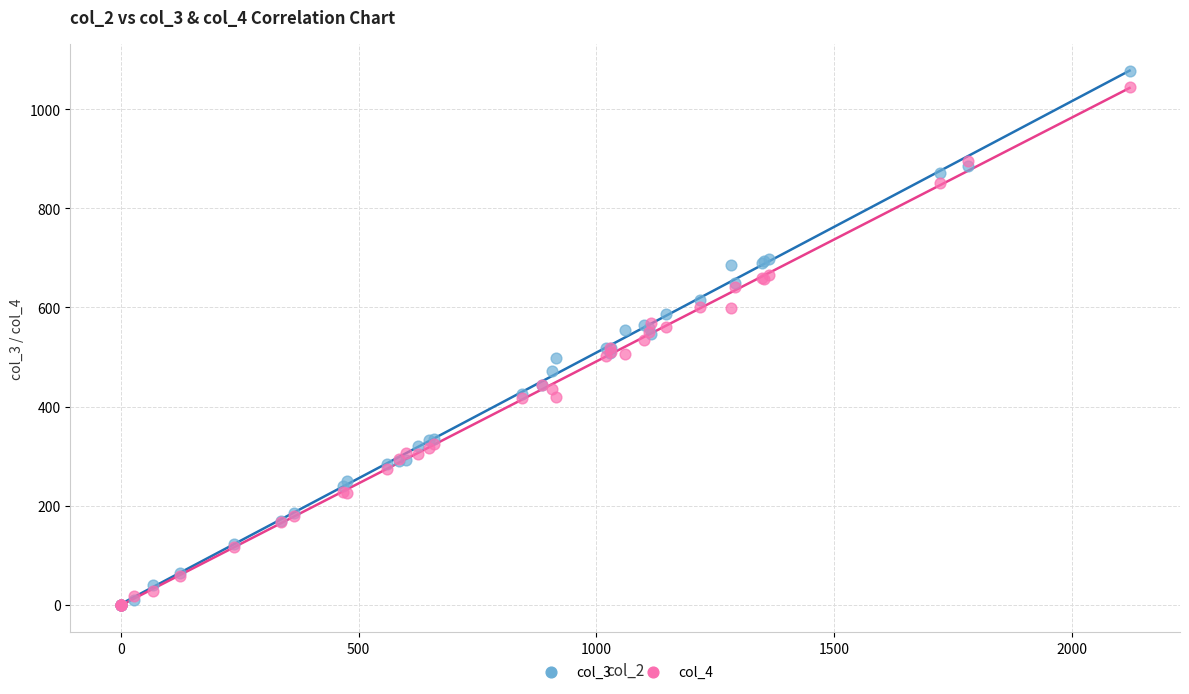

What are all the series names shown in the legend?

col_3, col_4